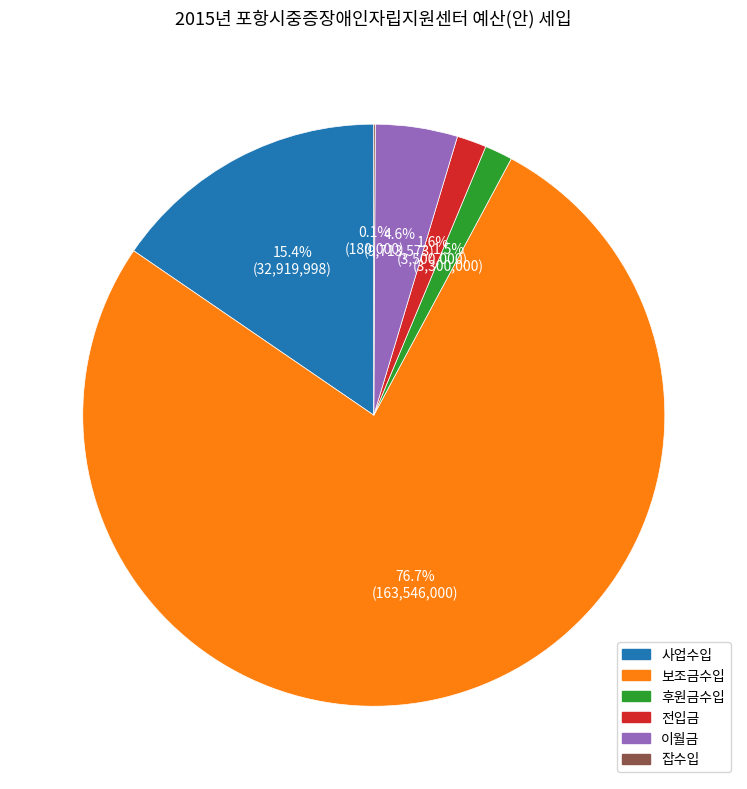

Combined, do 이월금 and 후원금수입 account for over 50%?

No